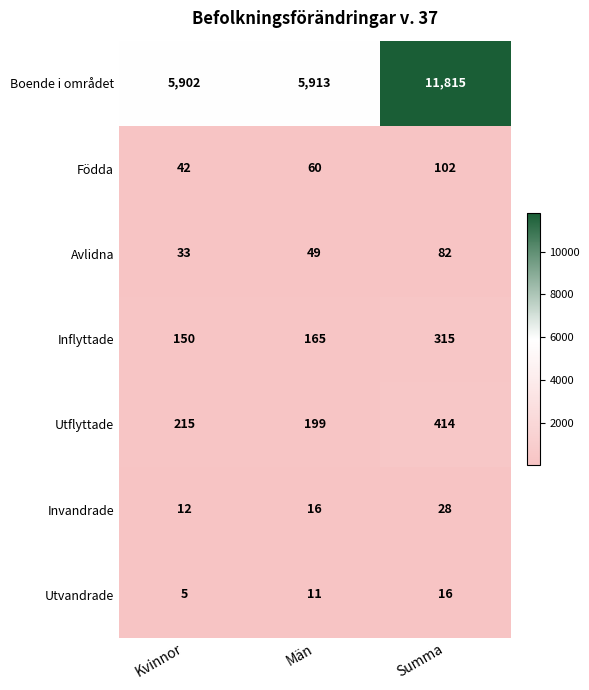

Count the number of categories in the chart.

3